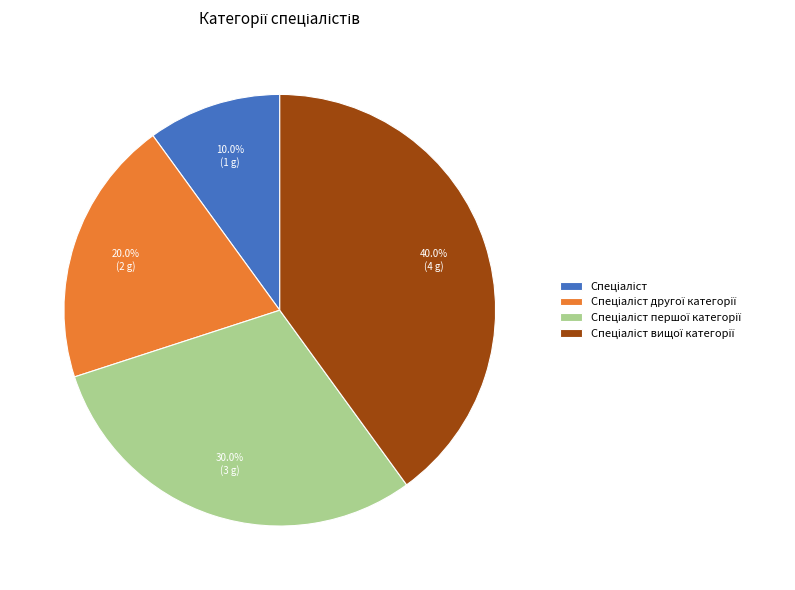

Is there a majority slice in this chart?

No